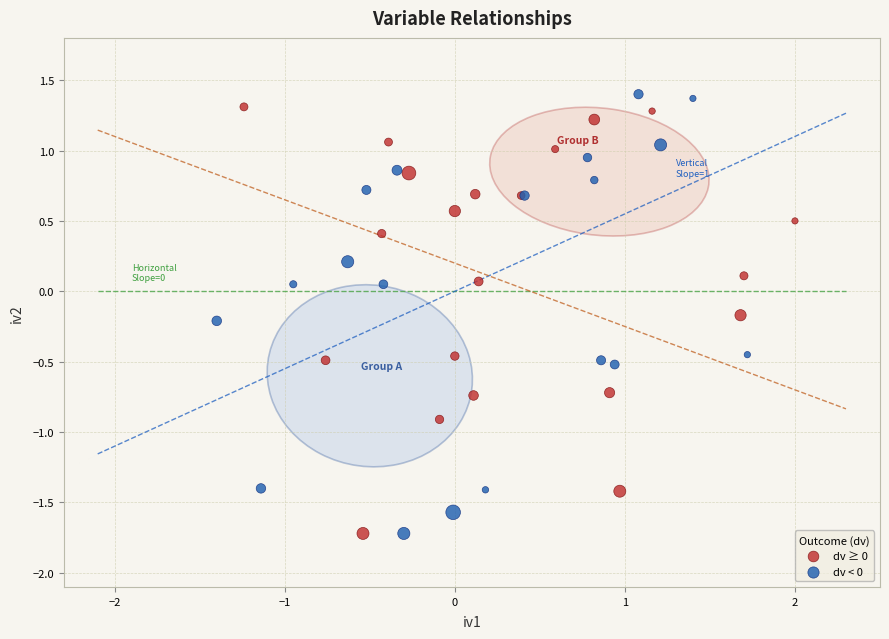

What are all the series names shown in the legend?

dv ≥ 0, dv < 0